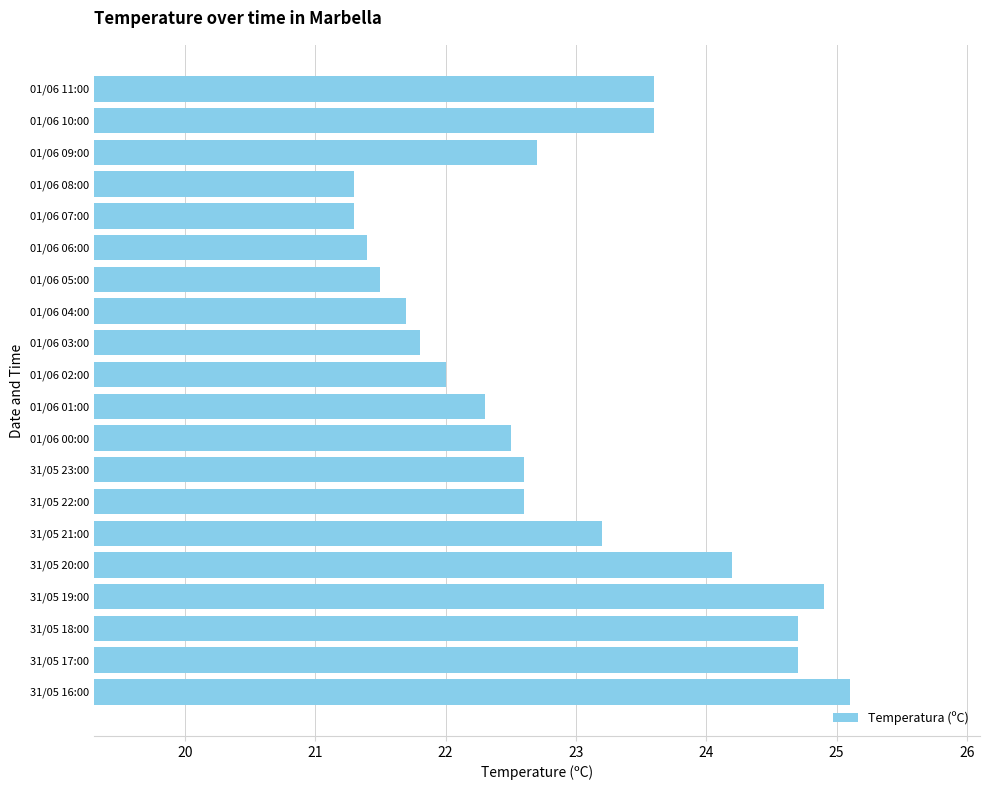

Approximately how many times larger is the value at 31/05 20:00 compared to 31/05 16:00?

1.0